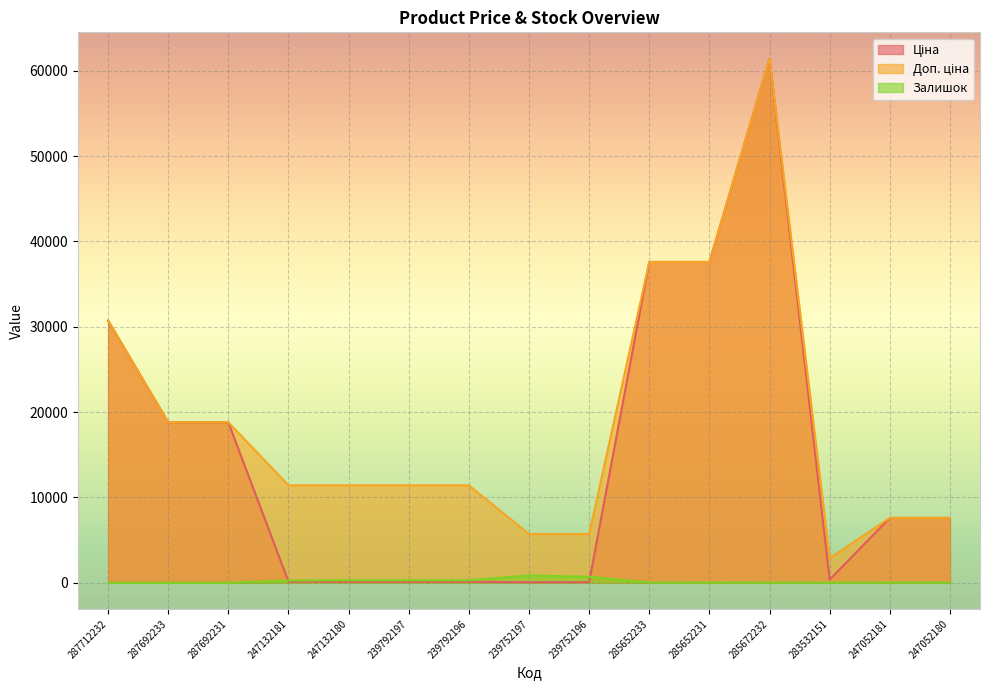

What is the difference between the Залишок values at 285652233 and 285652231?

10.0